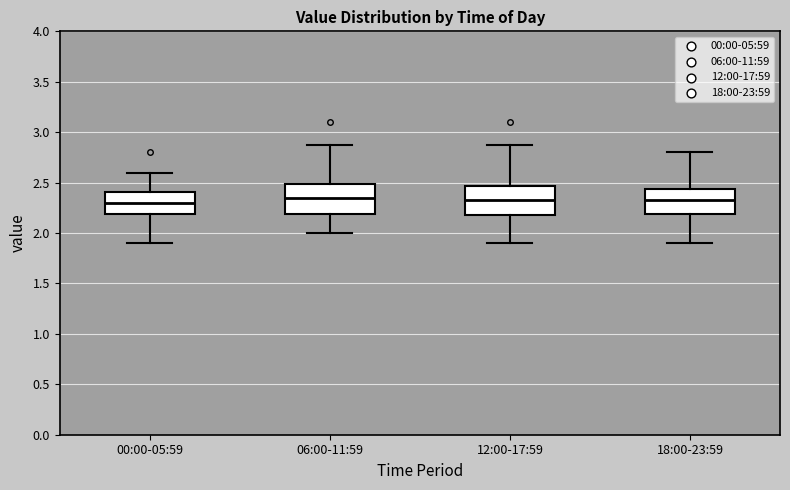

Reading left to right, read every box against the y-axis: the position of its median line, the range the box covers, and the ends of its whiskers. The values are not printed on the chart, so give them approximately, as read against the axis.

00:00-05:59: median 2.30, box 2.20 to 2.40, whiskers 1.90 to 2.60
06:00-11:59: median 2.35, box 2.20 to 2.50, whiskers 2.00 to 2.85
12:00-17:59: median 2.35, box 2.20 to 2.45, whiskers 1.90 to 2.85
18:00-23:59: median 2.35, box 2.20 to 2.45, whiskers 1.90 to 2.80